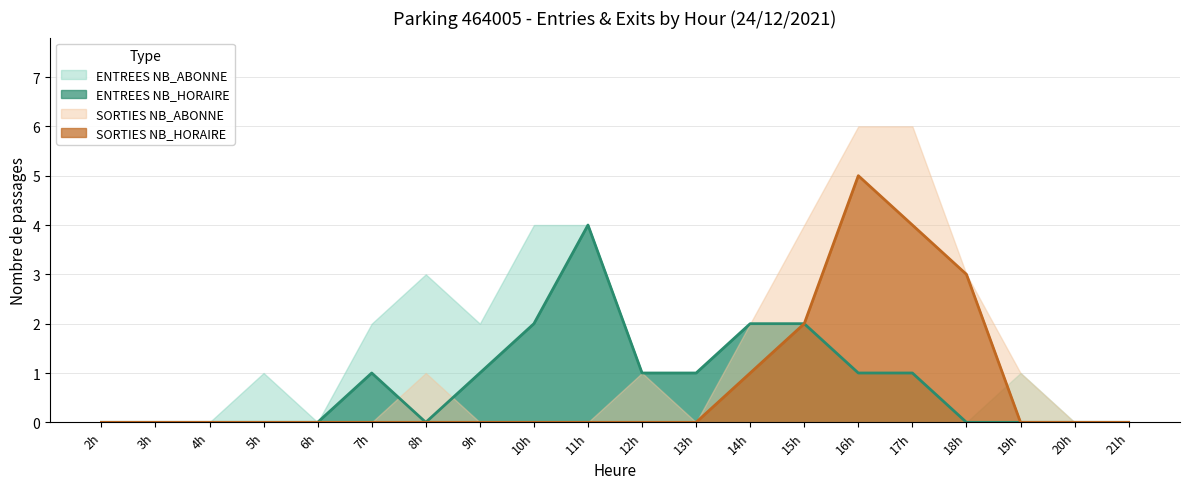

True or false: SORTIES NB_HORAIRE has a value of 0 at 20h.

True